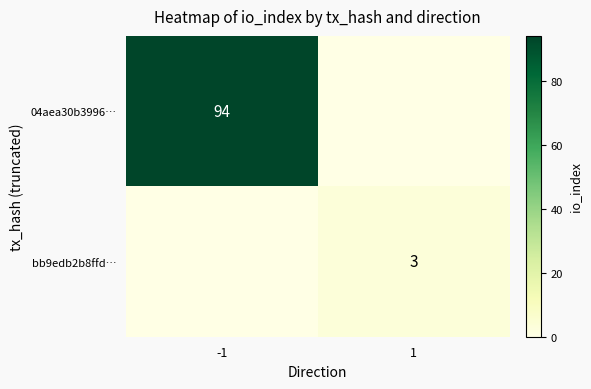

The value of bb9edb2b8ffd… at 1 is 3. True or false?

True